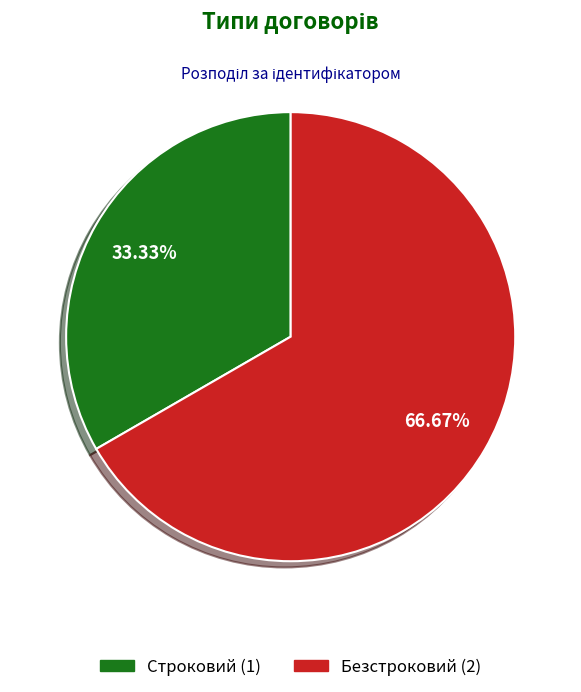

Rank the categories by value from highest to lowest.

Безстроковий, Строковий